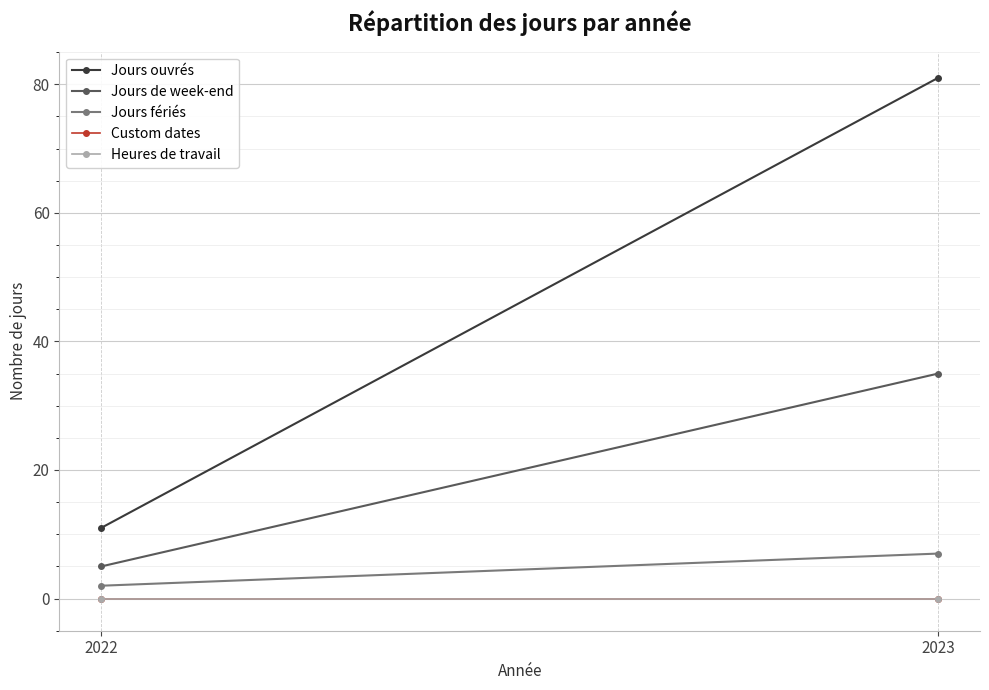

List the series in order of their peak value, lowest first.

Custom dates, Heures de travail, Jours fériés, Jours de week-end, Jours ouvrés